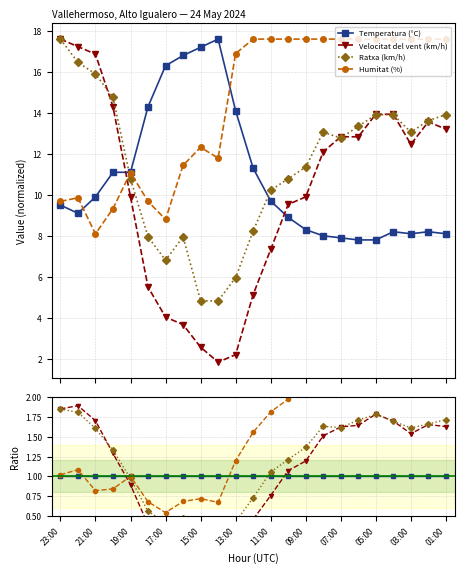

What are all the series names shown in the legend?

Temperatura (°C), Velocitat del vent (km/h), Ratxa (km/h), Humitat (%)